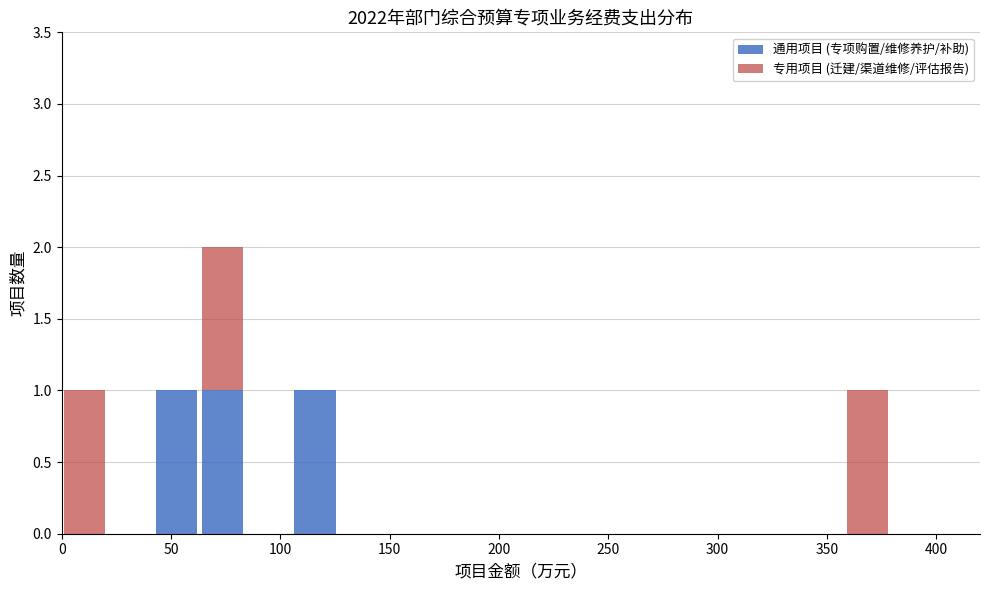

Which range on the x-axis has the tallest stacked bar (by total height)?

65 to 85